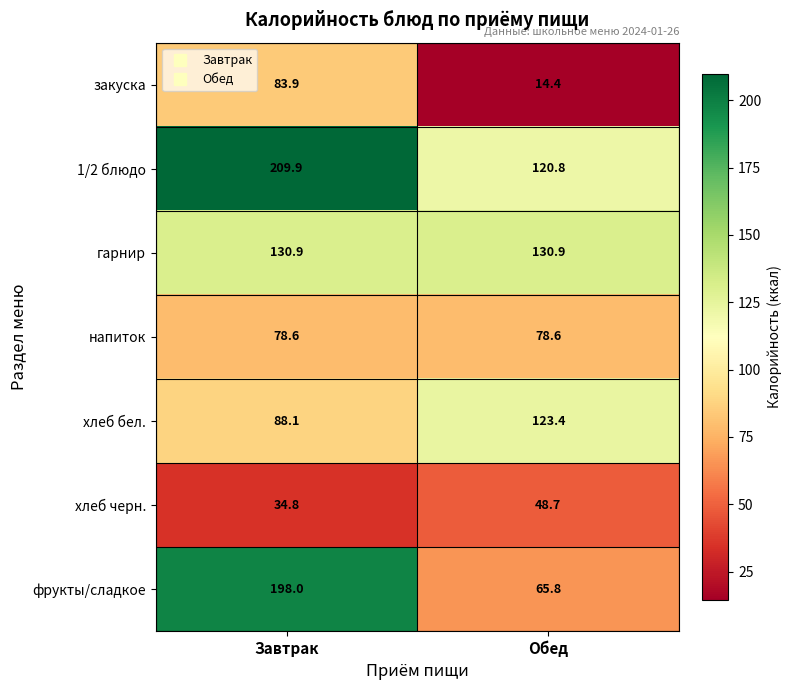

Between Завтрак and Обед, which series saw the biggest shift?

фрукты/сладкое